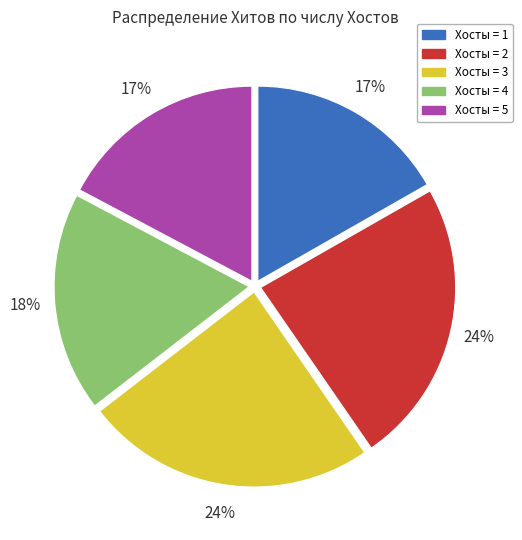

Is there a majority slice in this chart?

No